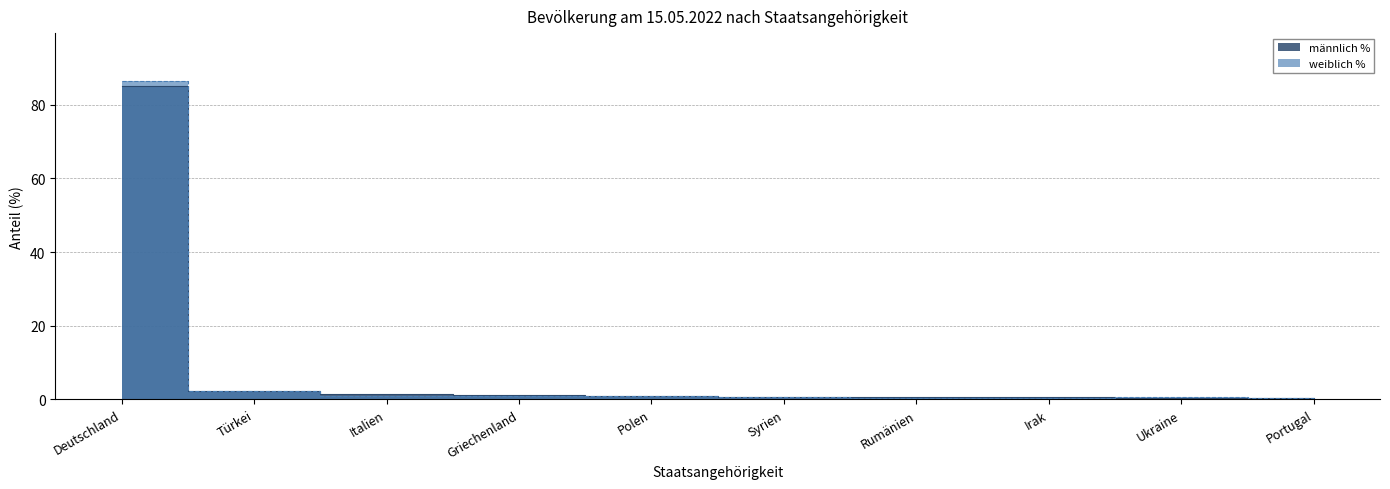

Does the chart have visible grid lines?

Yes